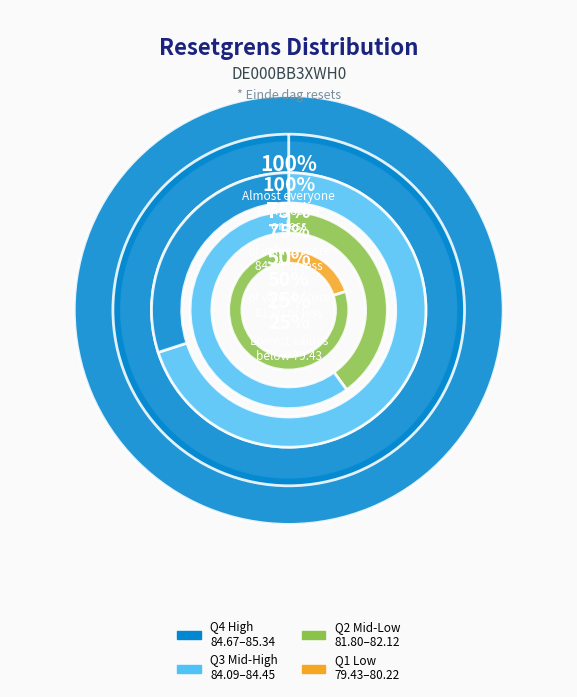

Is 2025-08-11 the majority of the pie?

No